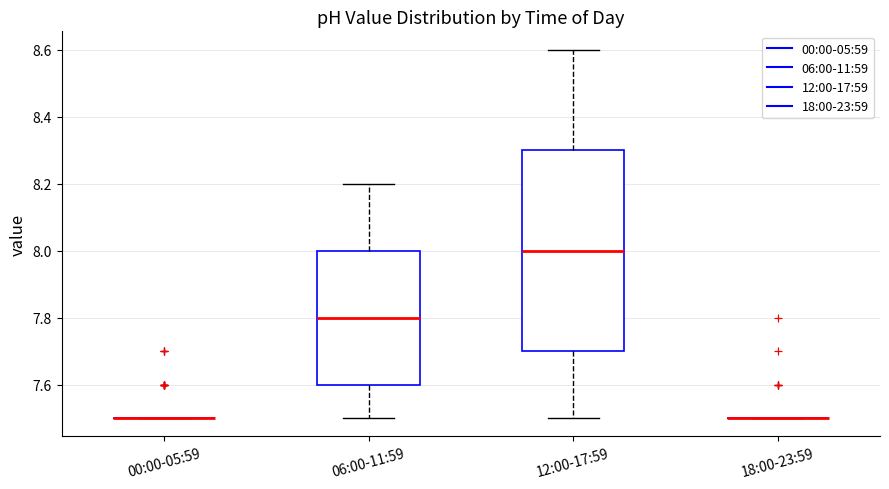

Comparing the boxes themselves (not the whiskers), which one is the tallest?

12:00-17:59